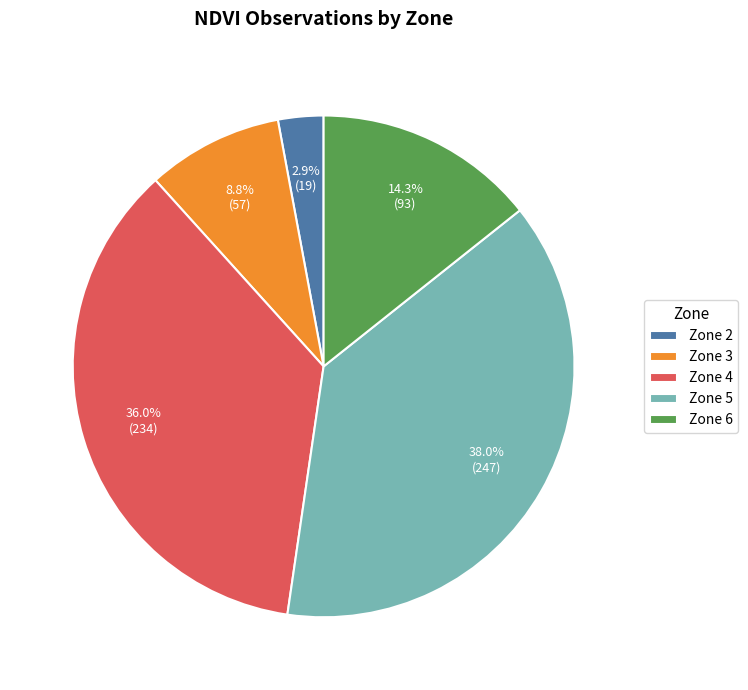

Approximately how many times larger is the value at Zone 6 compared to Zone 2?

4.9